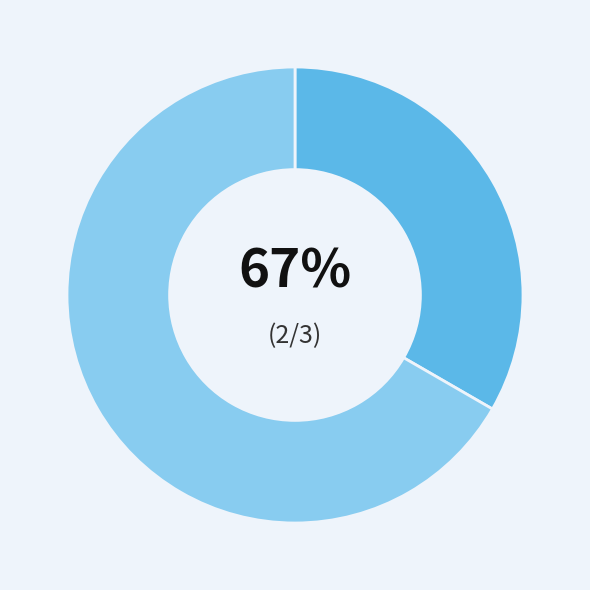

To the nearest percent, what percentage of the pie is Чоловіча?

33%